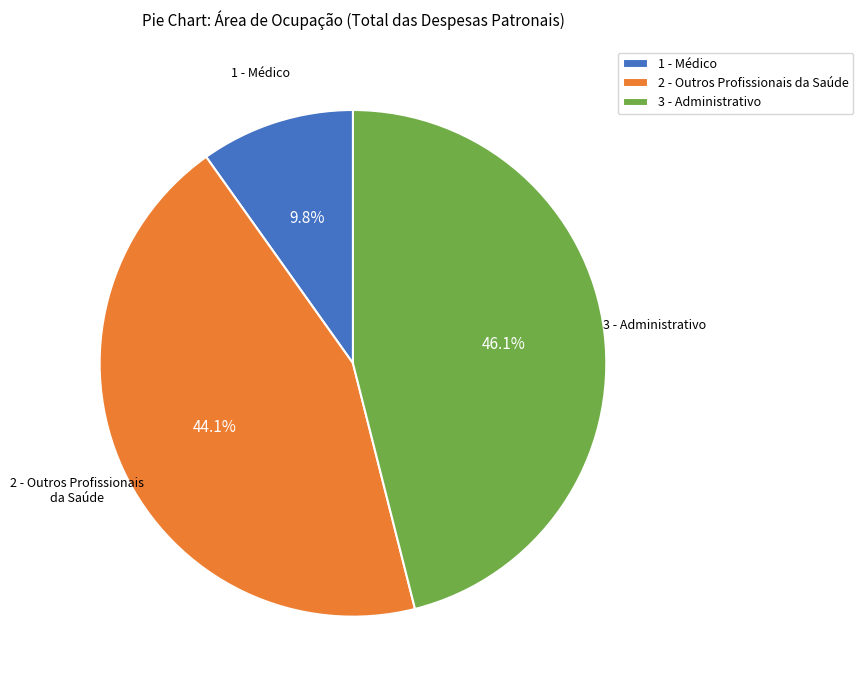

Rank the categories by value from lowest to highest.

1 - Médico, 2 - Outros Profissionais da Saúde, 3 - Administrativo